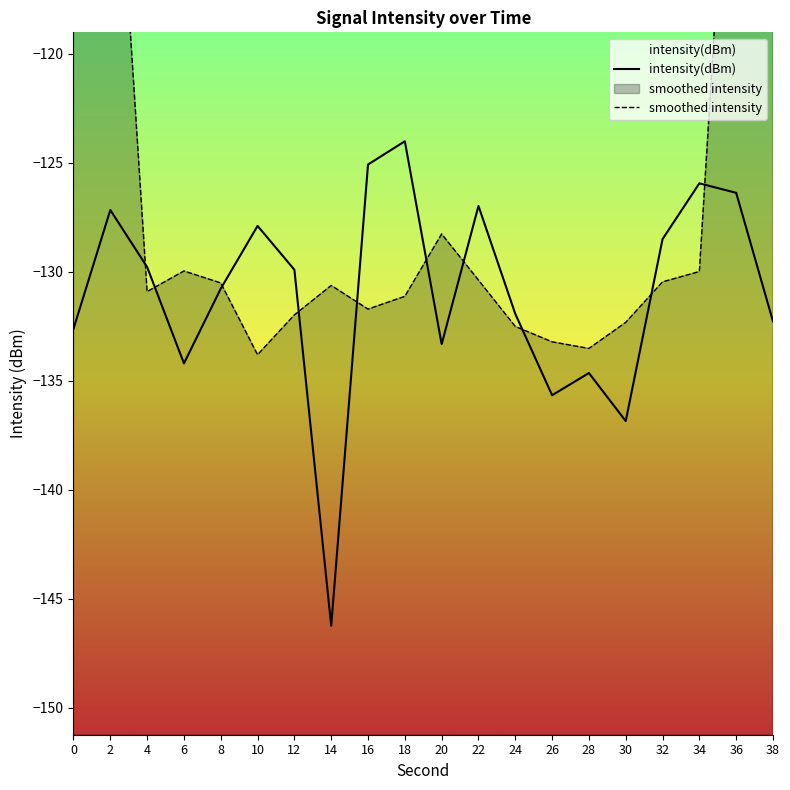

The smoothed intensity series shows -76.9 at 38. True or false?

True